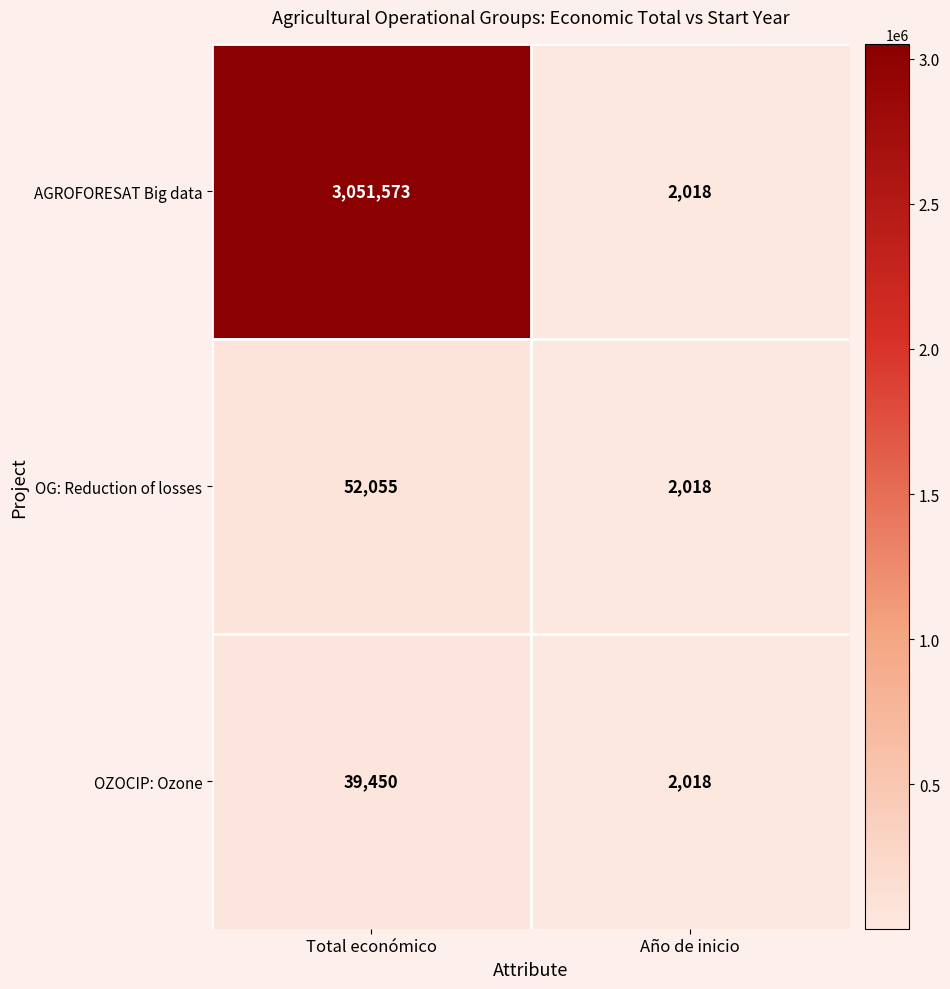

Rank the series by their maximum value, from highest to lowest.

AGROFORESAT Big data, OG: Reduction of losses, OZOCIP: Ozone